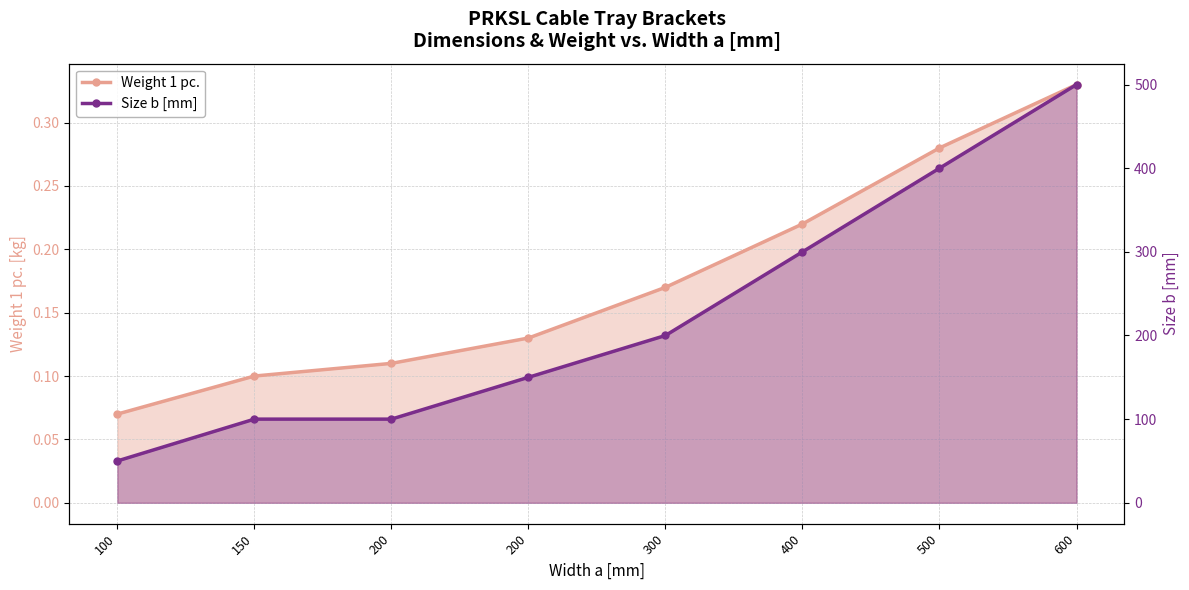

True or false: Size b [mm] and Weight 1 pc. intersect in this chart.

False